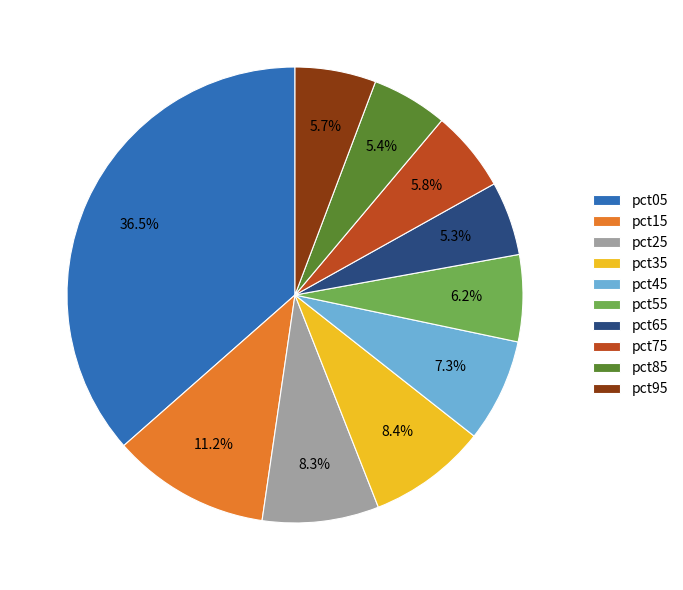

Does pct05 represent more than half of the total?

No